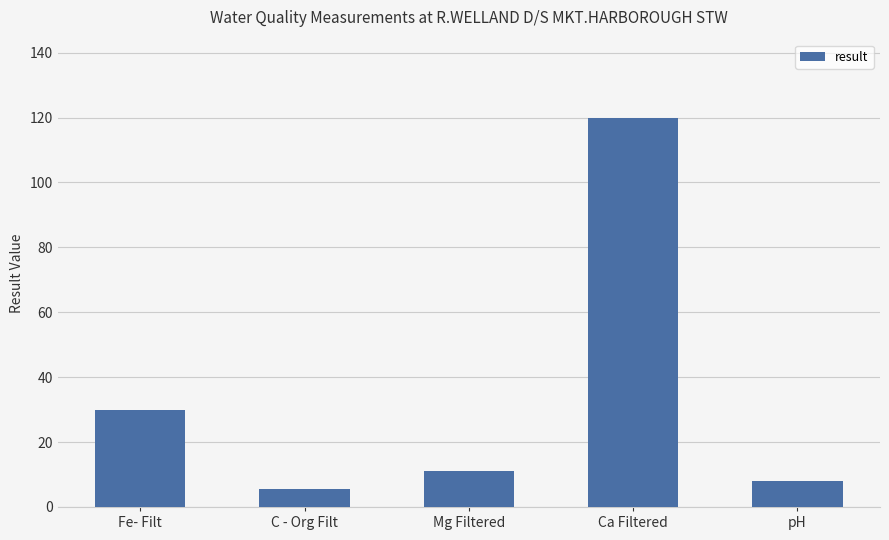

What is the label of the 5th bar from the left?

pH